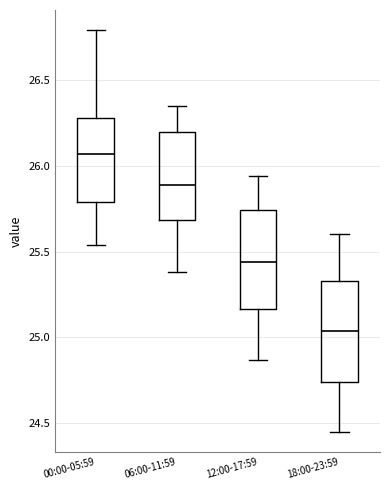

Reading left to right, transcribe this box plot: for each box, give where its median line is, the range the box spans, and where its two whiskers end, as read against the y-axis. The values are not printed on the chart, so give them approximately, as read against the axis.

00:00-05:59: median 26.05, box 25.80 to 26.30, whiskers 25.55 to 26.80
06:00-11:59: median 25.90, box 25.70 to 26.20, whiskers 25.40 to 26.35
12:00-17:59: median 25.45, box 25.15 to 25.75, whiskers 24.85 to 25.95
18:00-23:59: median 25.05, box 24.75 to 25.35, whiskers 24.45 to 25.60